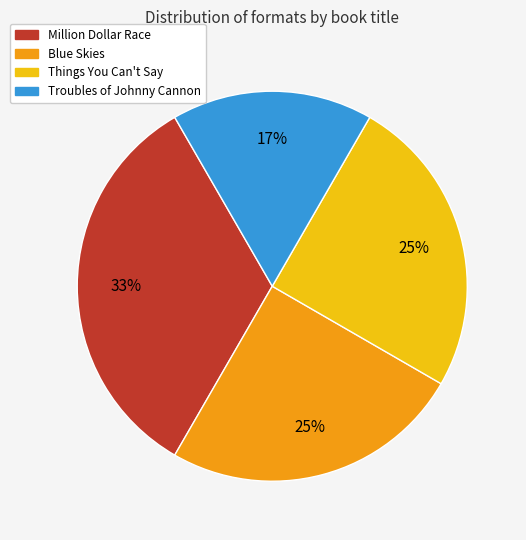

Between Million Dollar Race and Troubles of Johnny Cannon, which is larger?

Million Dollar Race